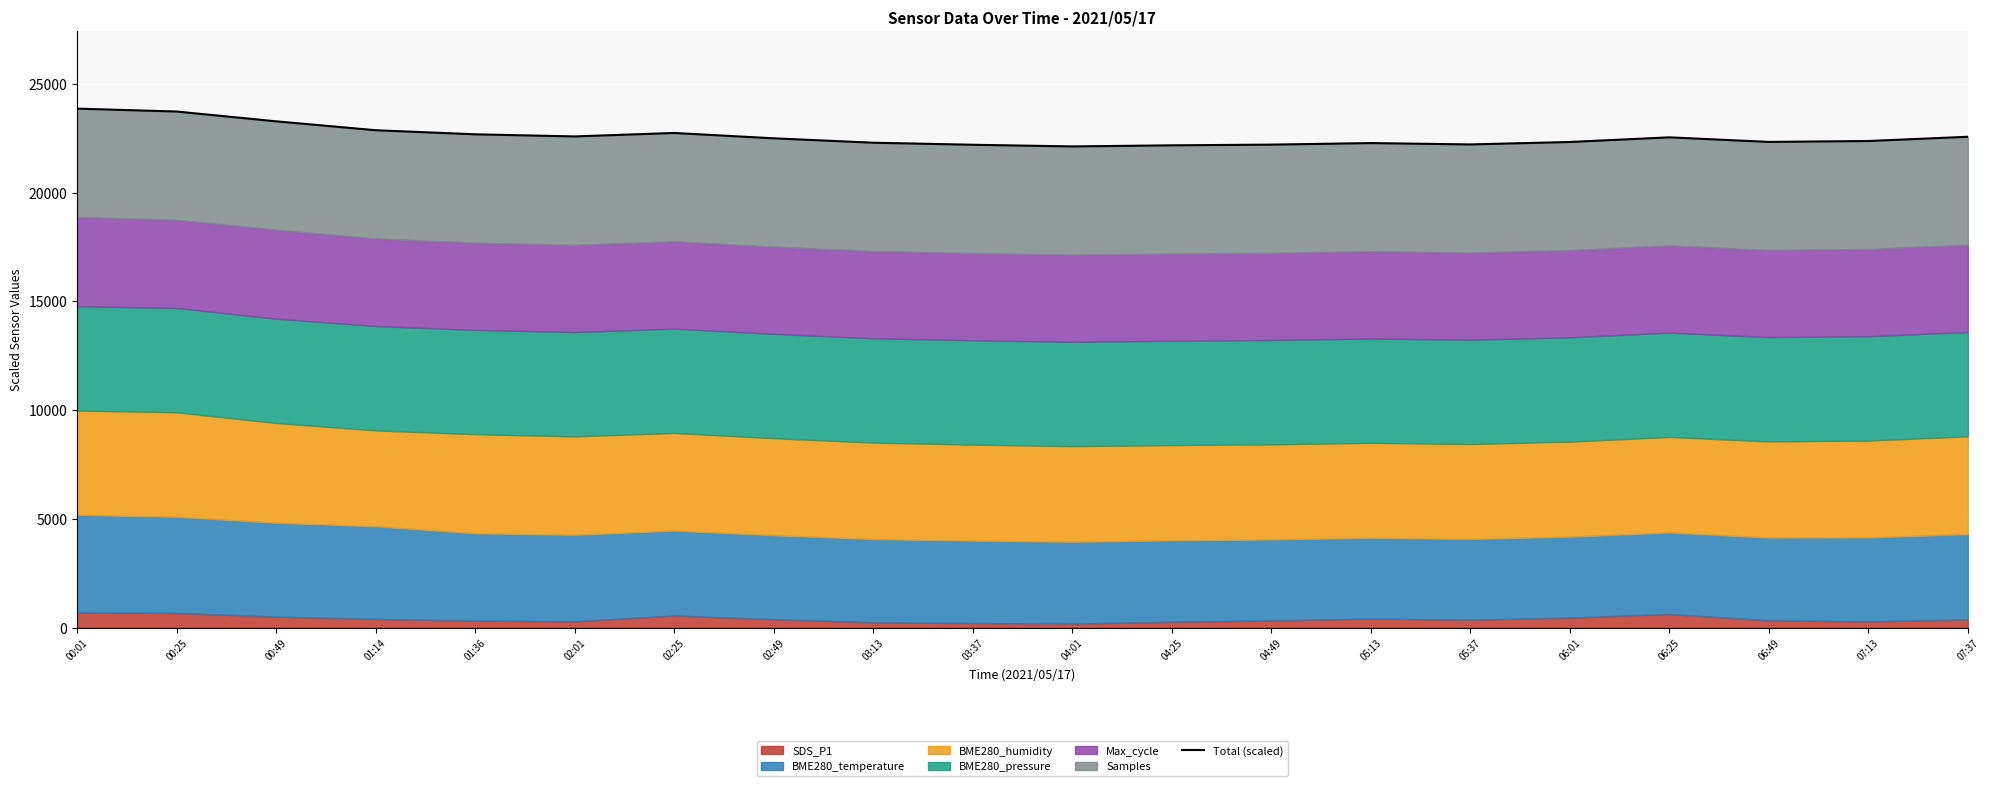

Reading left to right, list all the values displayed in this chart.

00:01=23862.0	00:25=23728.9	00:49=23278.2	01:14=22868.9	01:36=22681.3	02:01=22583.8	02:25=22742.5	02:49=22497.7	03:13=22294.9	03:37=22201.1	04:01=22124.0	04:25=22174.5	04:49=22207.3	05:13=22277.9	05:37=22216.0	06:01=22328.4	06:25=22542.0	06:49=22331.9	07:13=22372.9	07:37=22567.7